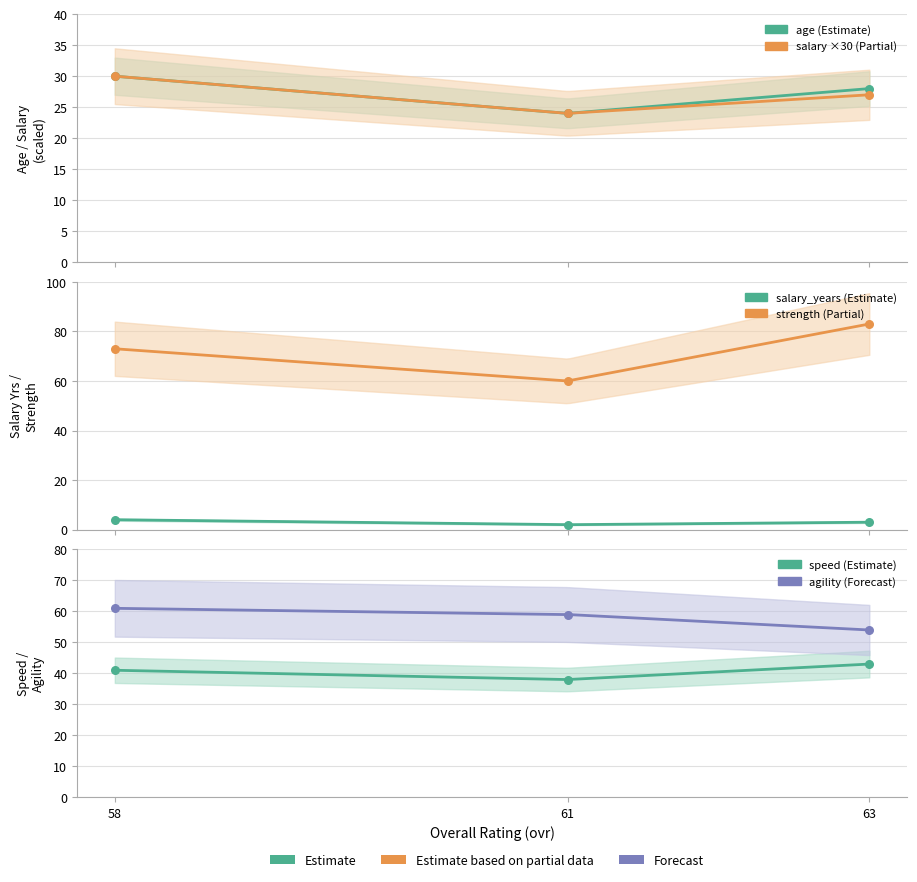

Which series reaches the maximum Y coordinate?

strength